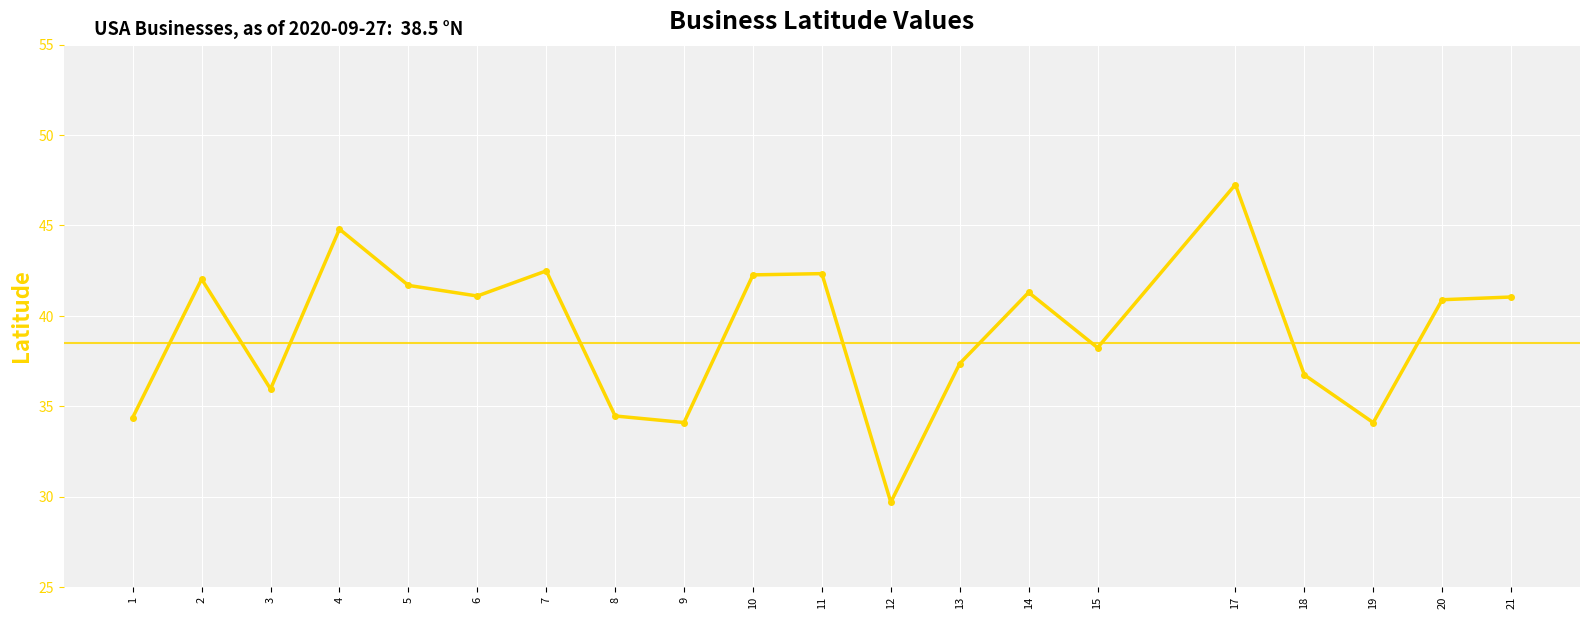

Does the chart have visible grid lines?

Yes